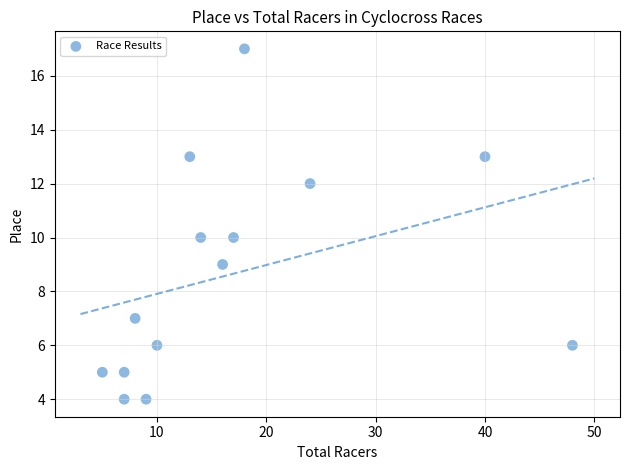

What is the range of X values (max minus min)?

43